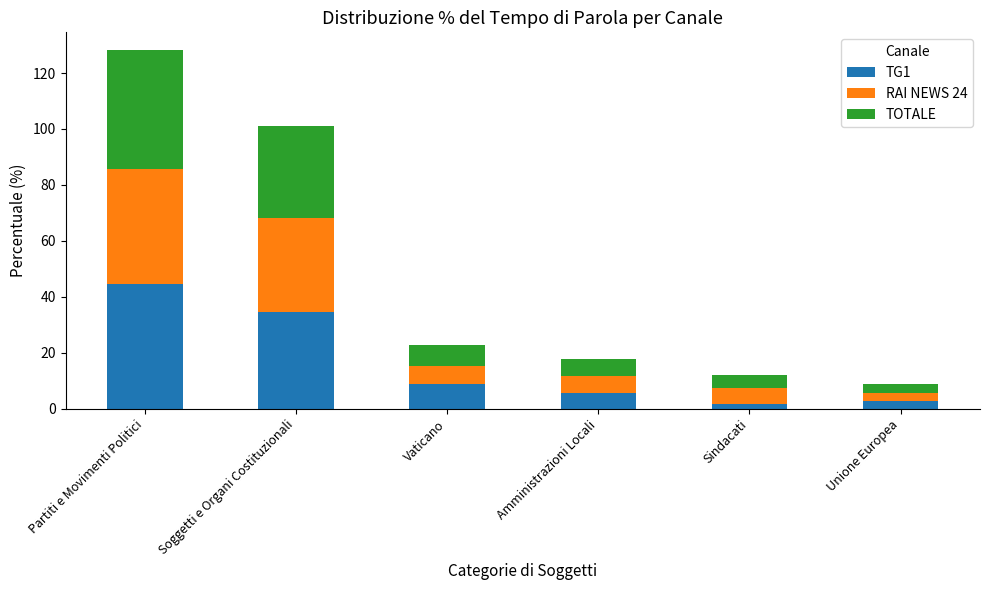

What is the highest value of the TG1 series?

44.5